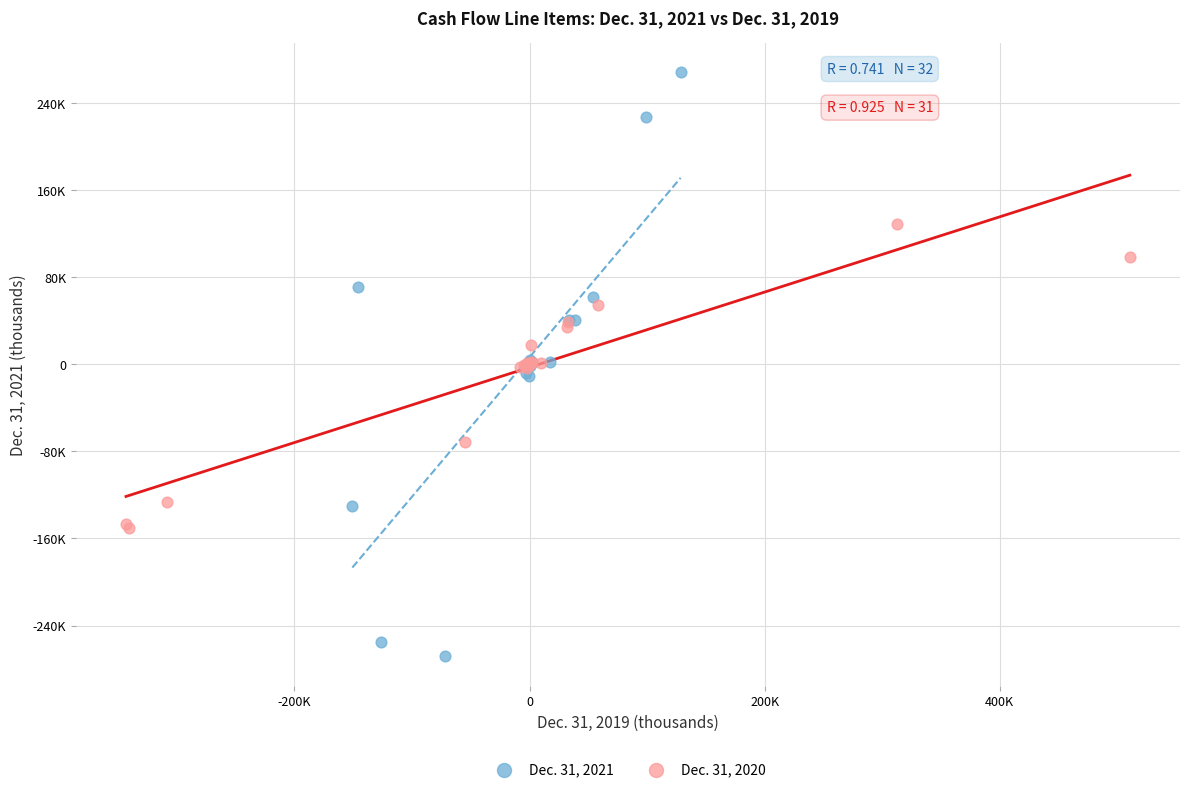

What are all the series names shown in the legend?

Dec. 31, 2021, Dec. 31, 2020